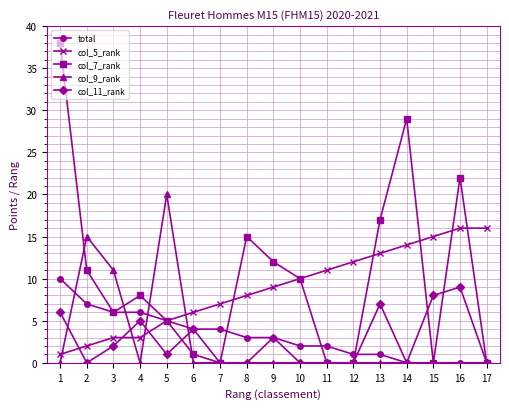

How many times do col_9_rank and col_5_rank cross each other?

4